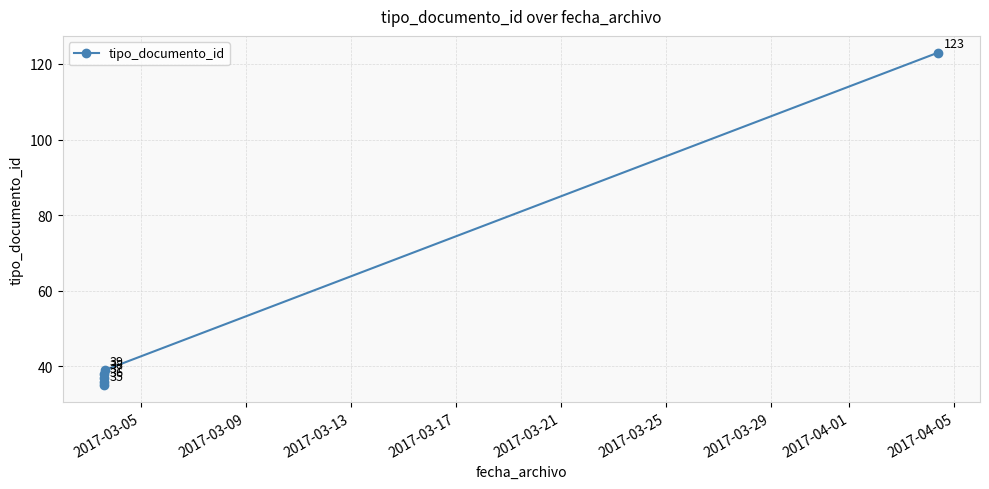

How many lines are shown in the chart?

1